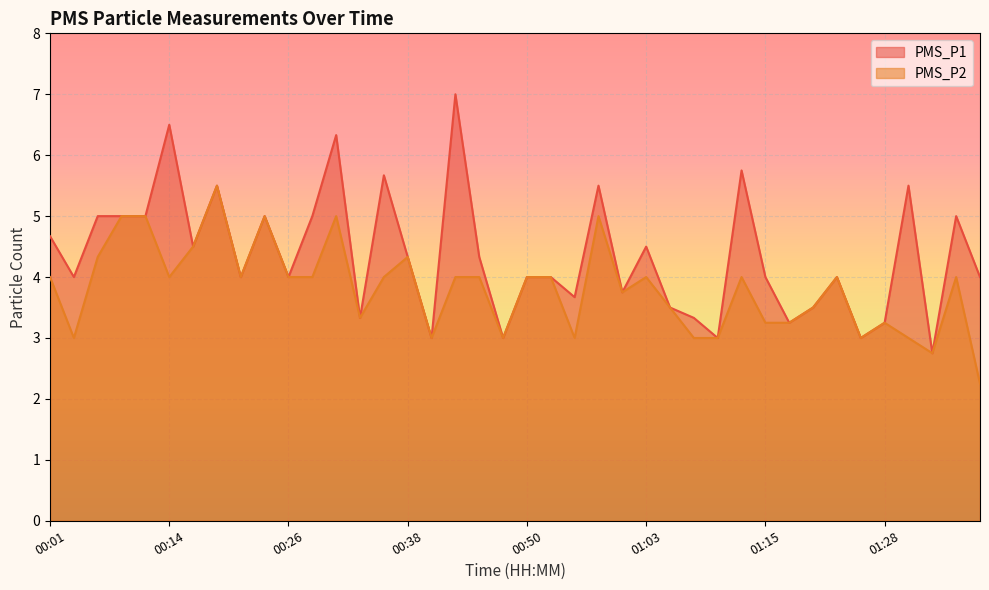

Reading left to right, list all the values displayed in this chart.

PMS_P1: 00:01=4.7	00:04=4.0	00:06=5.0	00:09=5.0	00:11=5.0	00:14=6.5	00:16=4.5	00:19=5.5	00:21=4.0	00:23=5.0	00:26=4.0	00:28=5.0	00:31=6.3	00:33=3.3	00:36=5.7	00:38=4.3	00:41=3.0	00:43=7.0	00:46=4.3	00:48=3.0	00:50=4.0	00:53=4.0	00:55=3.7	00:58=5.5	01:00=3.8	01:03=4.5	01:05=3.5	01:08=3.3	01:10=3.0	01:13=5.8	01:15=4.0	01:18=3.2	01:20=3.5	01:23=4.0	01:25=3.0	01:28=3.2	01:30=5.5	01:33=2.8	01:35=5.0	01:38=4.0
PMS_P2: 00:01=4.0	00:04=3.0	00:06=4.3	00:09=5.0	00:11=5.0	00:14=4.0	00:16=4.5	00:19=5.5	00:21=4.0	00:23=5.0	00:26=4.0	00:28=4.0	00:31=5.0	00:33=3.3	00:36=4.0	00:38=4.3	00:41=3.0	00:43=4.0	00:46=4.0	00:48=3.0	00:50=4.0	00:53=4.0	00:55=3.0	00:58=5.0	01:00=3.8	01:03=4.0	01:05=3.5	01:08=3.0	01:10=3.0	01:13=4.0	01:15=3.2	01:18=3.2	01:20=3.5	01:23=4.0	01:25=3.0	01:28=3.2	01:30=3.0	01:33=2.8	01:35=4.0	01:38=2.2